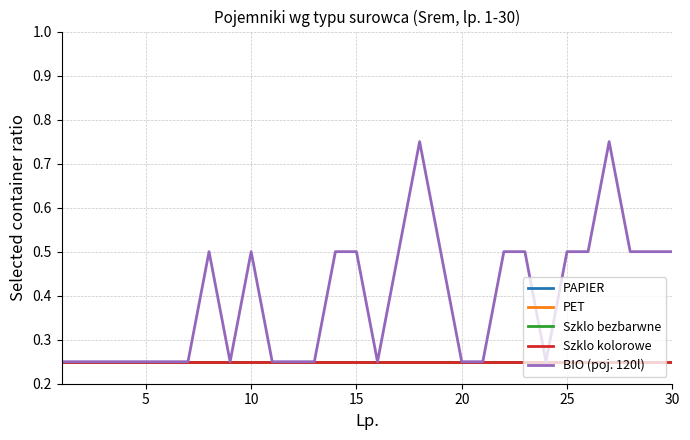

Does the chart display data point markers on the line(s)?

No